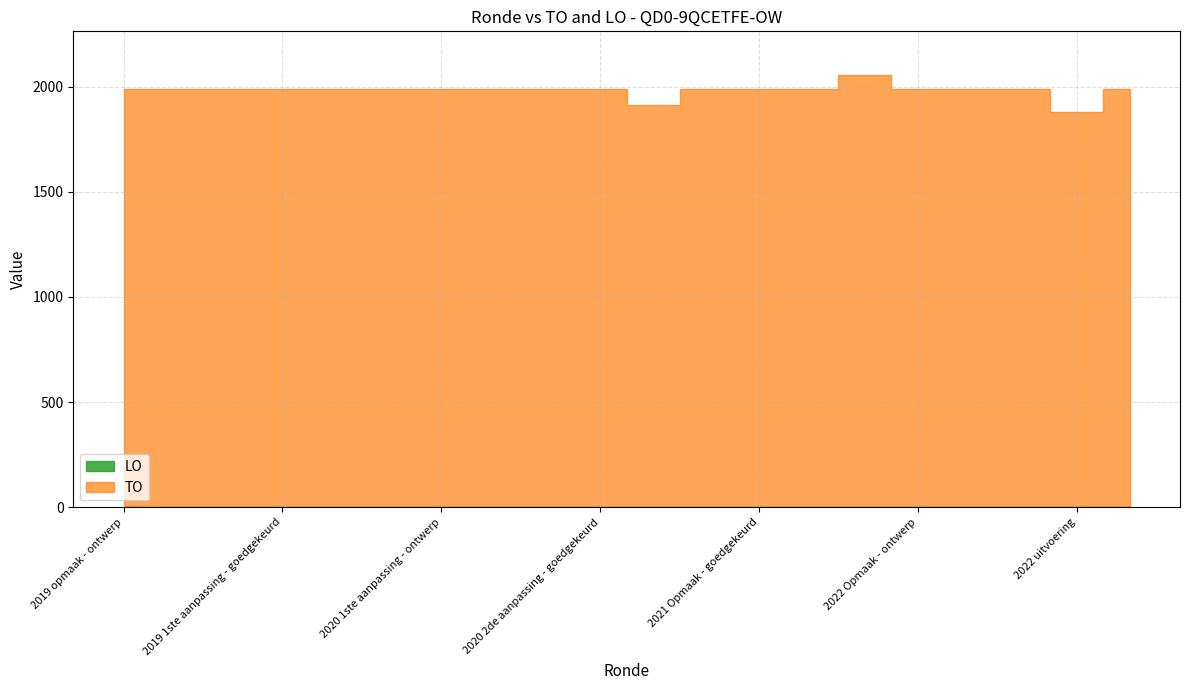

What is the lowest value of the TO series?

1877